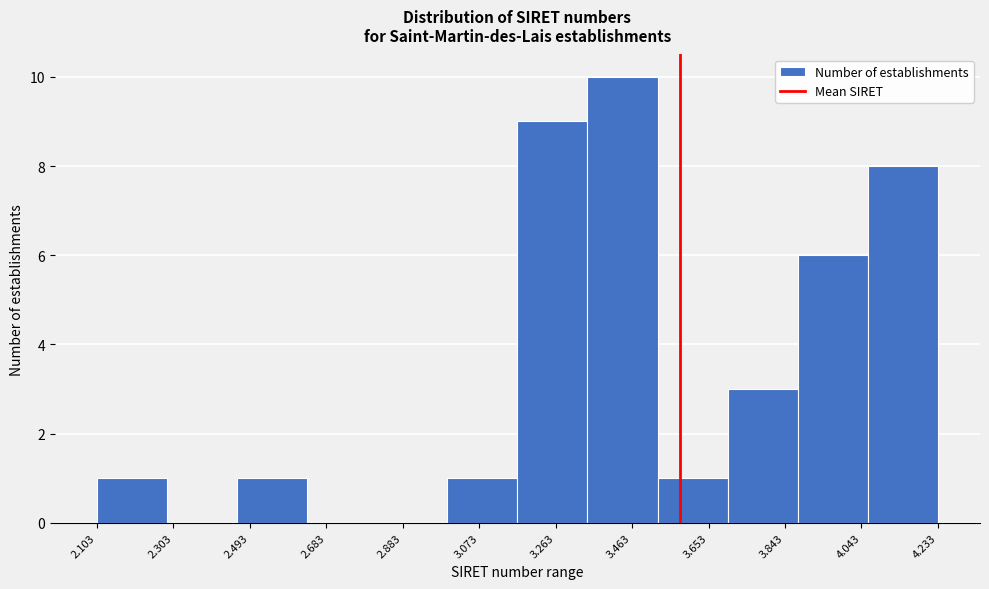

Reading right to left, transcribe all the data shown in this chart.

4.233=8	4.043=6	3.843=3	3.653=1	3.463=10	3.263=9	3.073=1	2.883=0	2.683=0	2.493=1	2.303=0	2.103=1